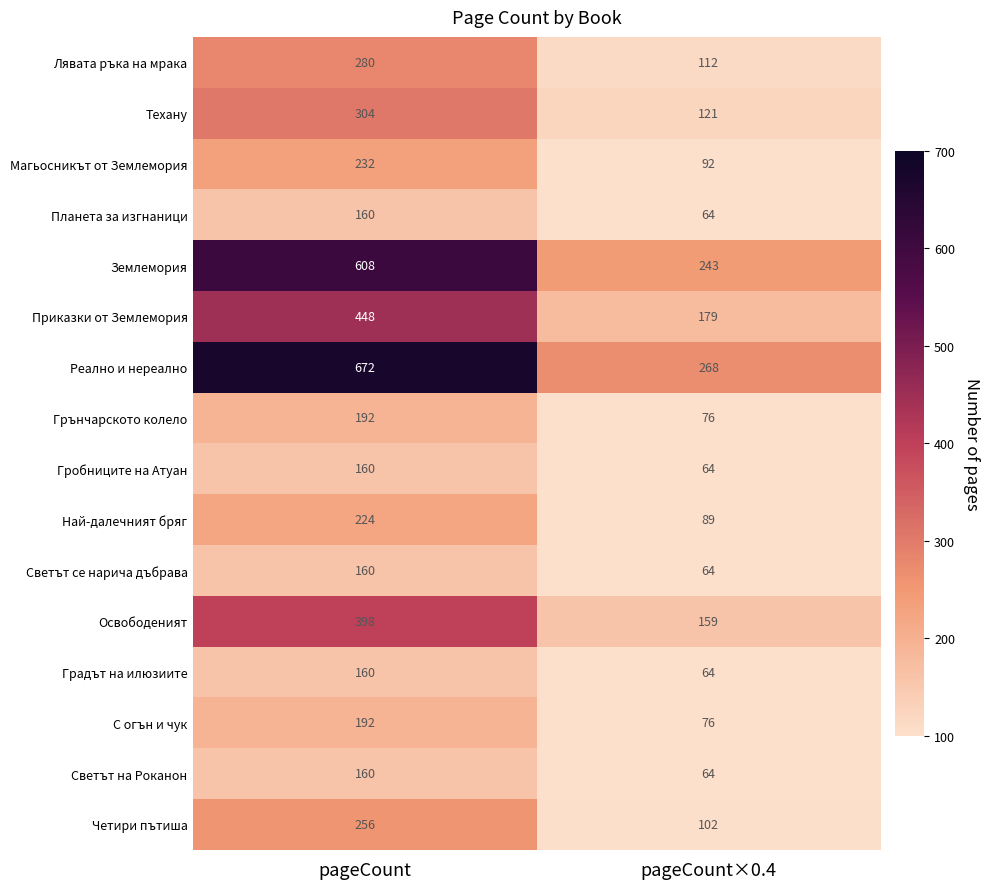

What is the difference between the maximum and minimum values in the С огън и чук series?

116